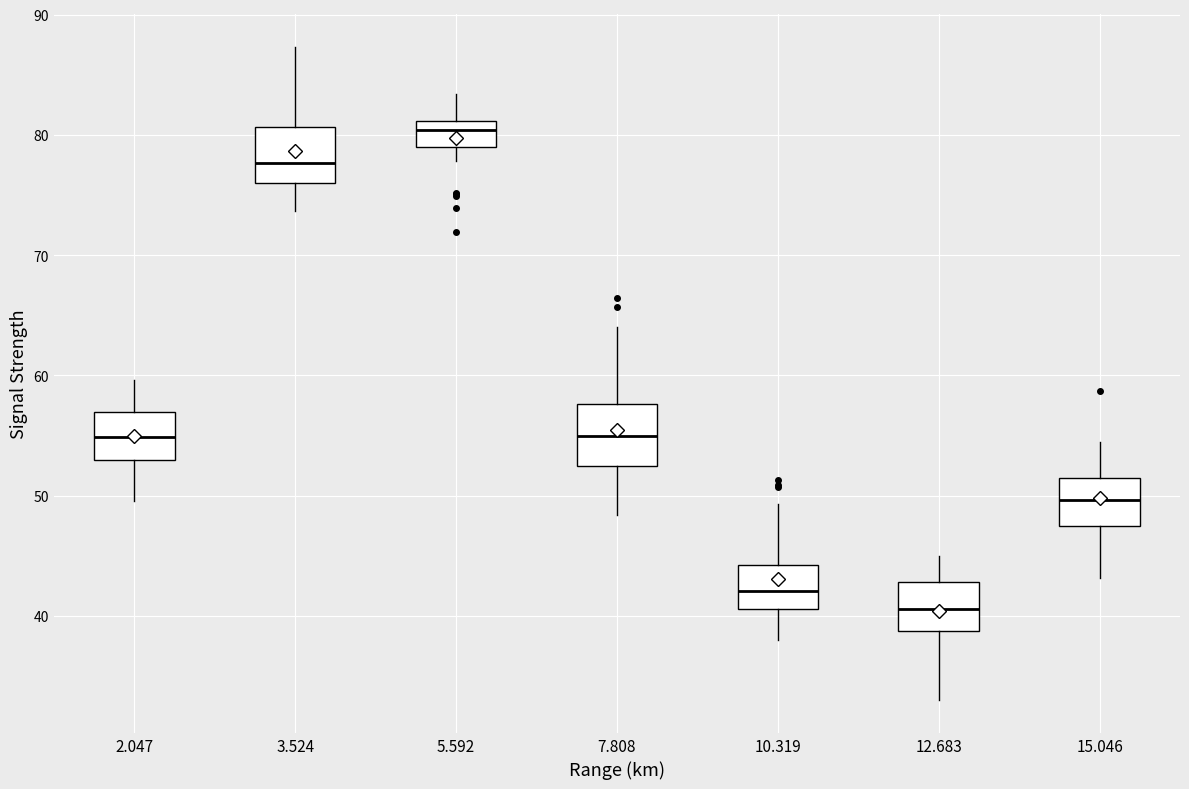

Which box has the lowest median line?

12.683